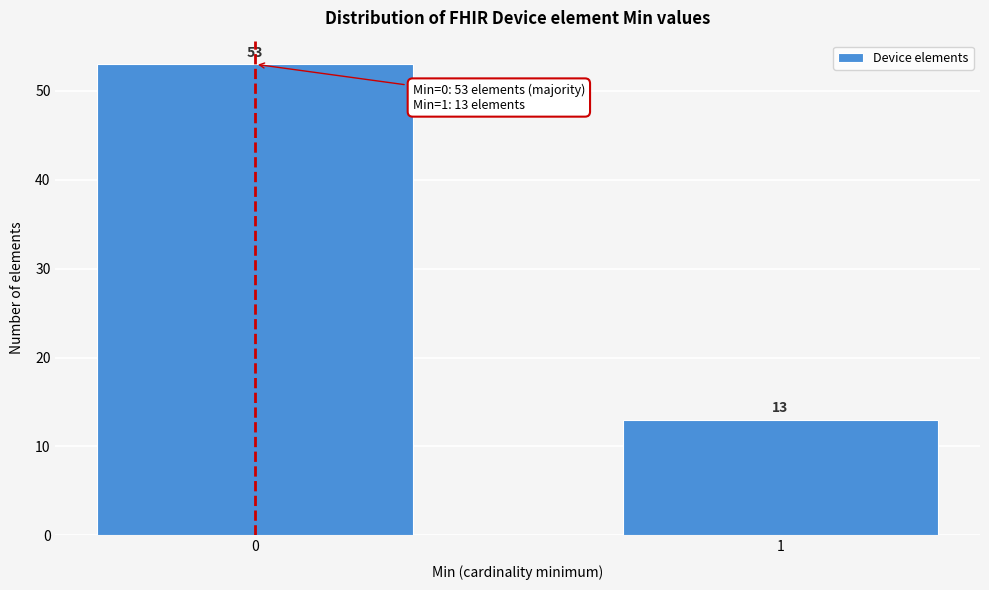

Reading left to right, list all the values displayed in this chart.

53	13